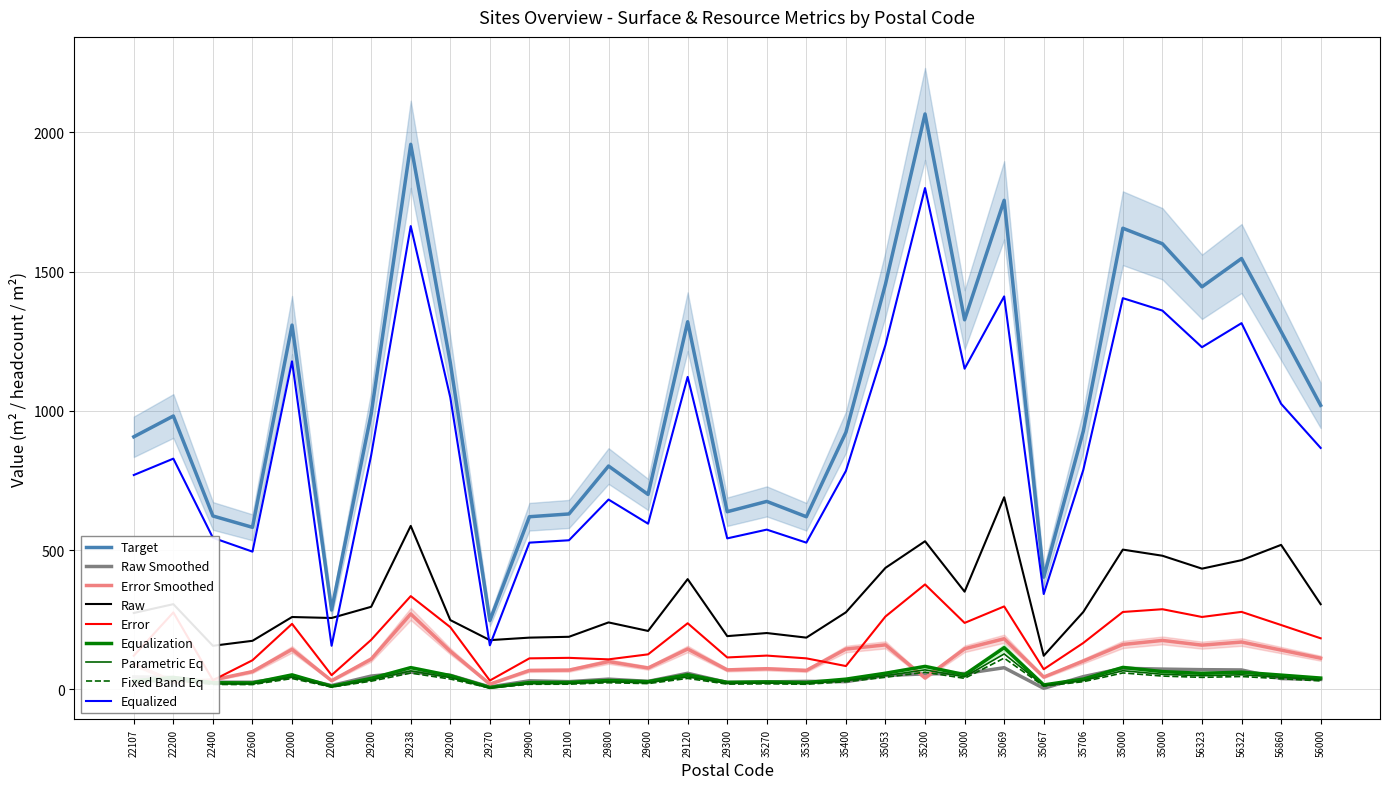

What is the value of the Exterior Glazing Ext point at the 10th from the left?

32.0